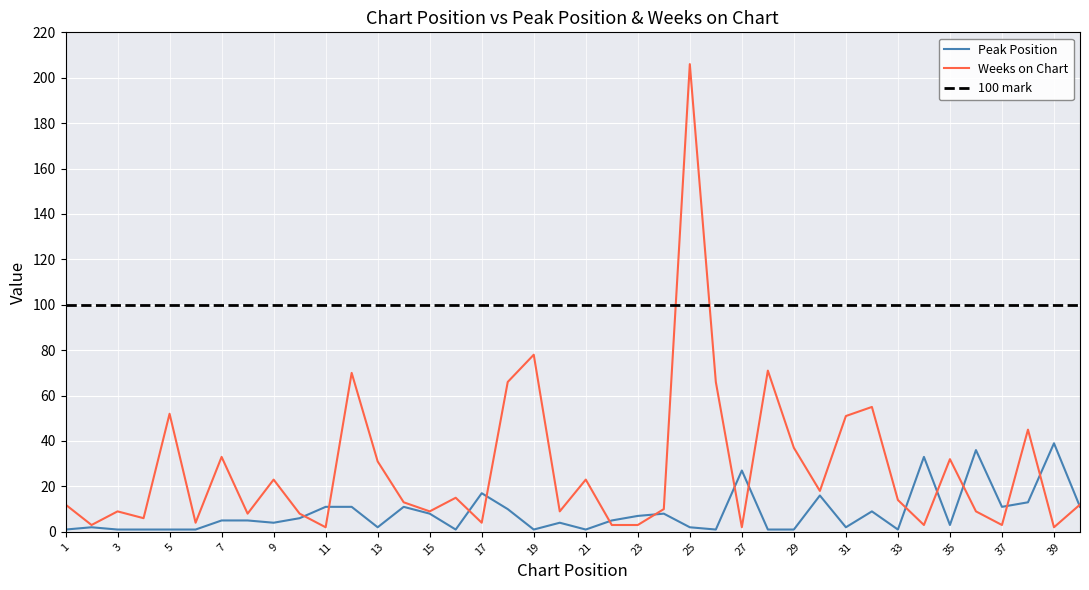

The value of Peak Position at 3 is 1. True or false?

True